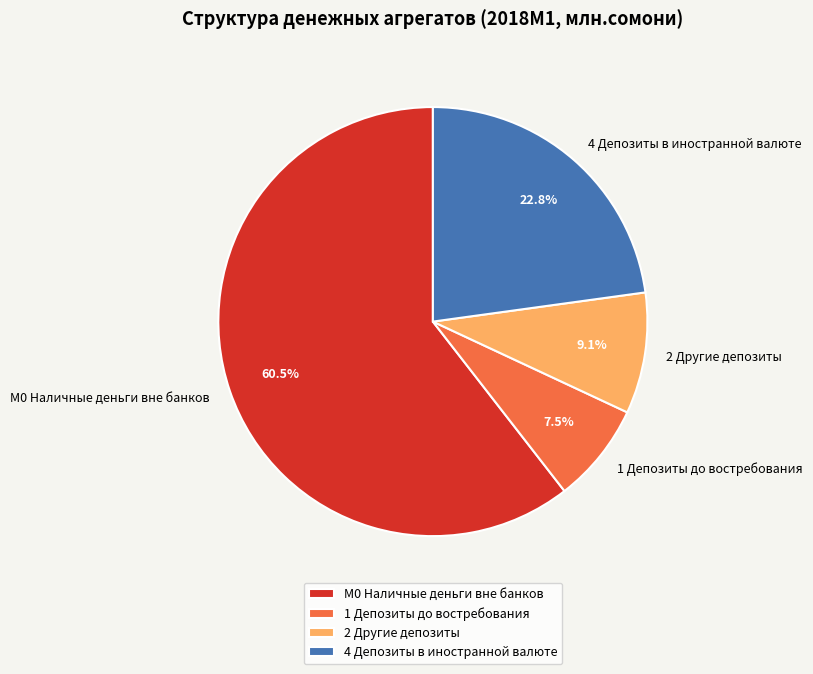

To the nearest percent, what portion does 4 Депозиты в иностранной валюте represent?

23%